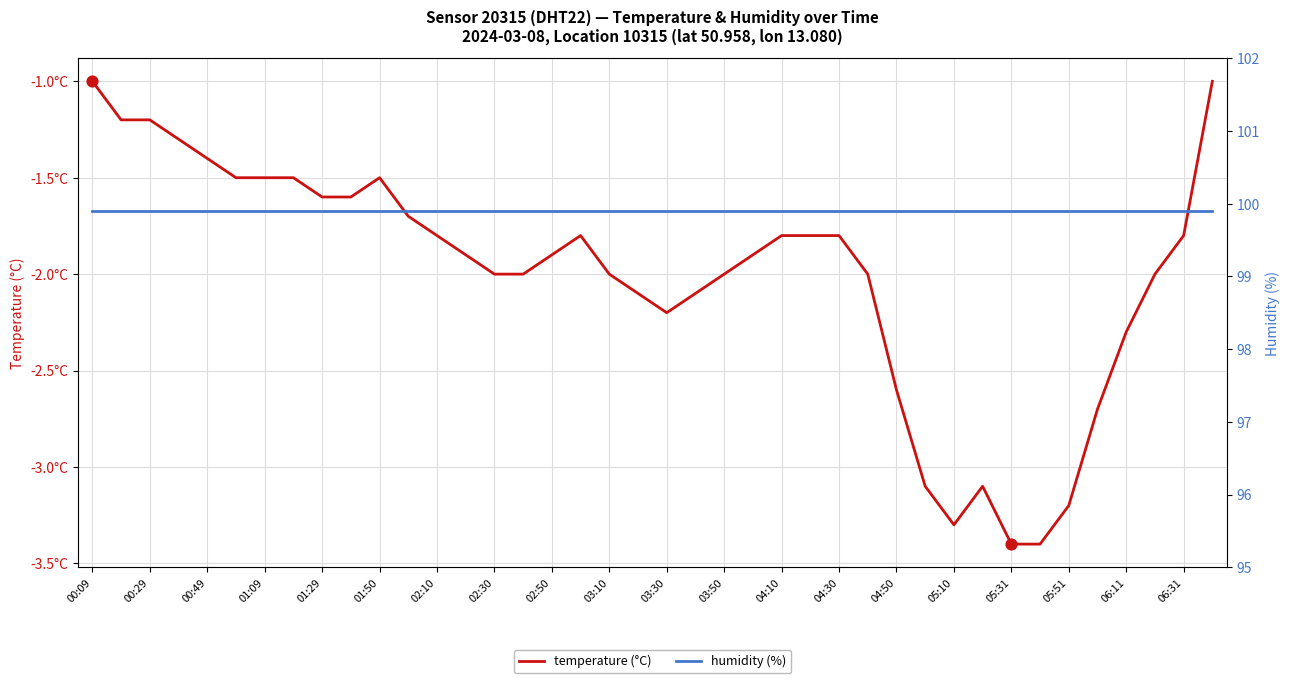

At which category is the sum across all series the highest?

00:09